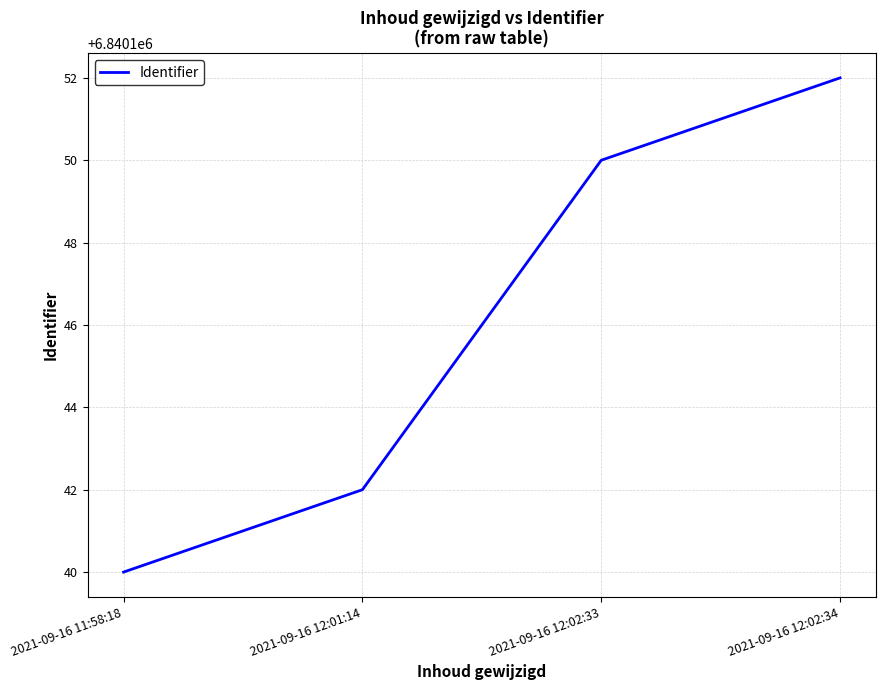

Reading left to right, extract all data points from this chart.

6840140	6840142	6840150	6840152